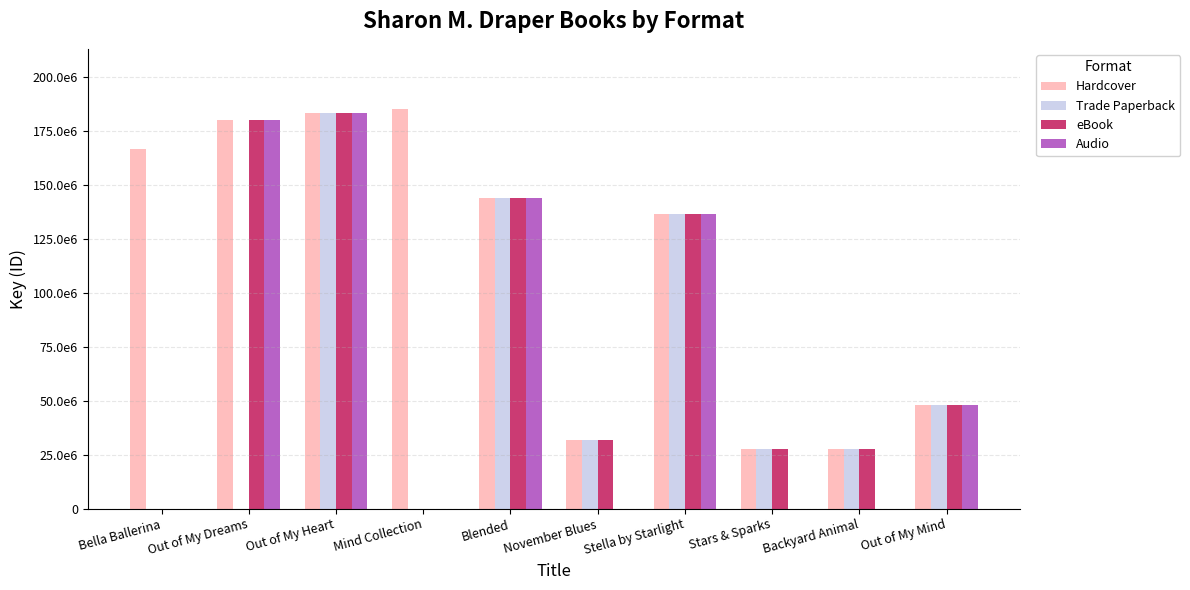

What are all the series names shown in the legend?

Hardcover, Trade Paperback, eBook, Audio